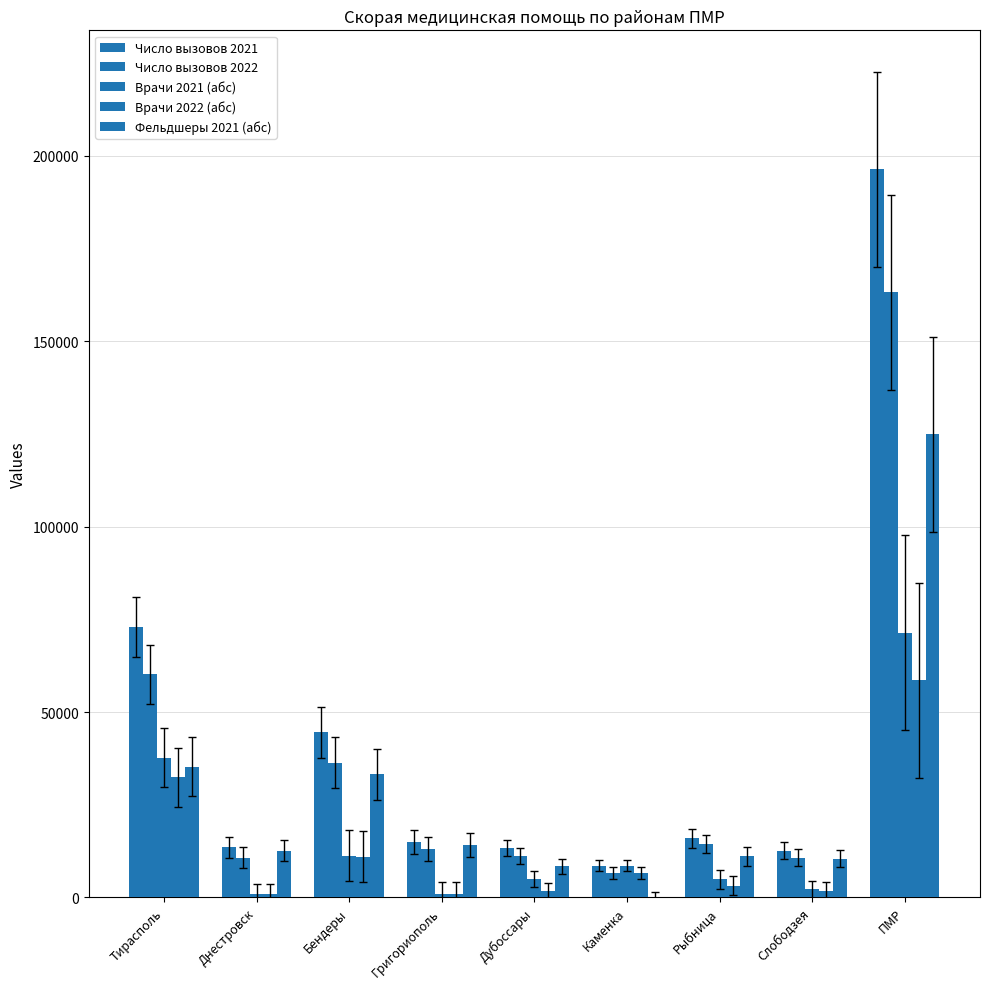

Reading left to right, what are all the values shown in this chart?

Число вызовов 2021: 72931	13473	44492	15003	13294	8580	15950	12593	196316
Число вызовов 2022: 60119	10710	36375	13116	11188	6582	14384	10734	163208
Врачи 2021 (абс): 37653	927	11253	958	4949	8580	4901	2195	71416
Врачи 2022 (абс): 32413	838	10996	887	1825	6582	3200	1783	58524
Фельдшеры 2021 (абс): 35278	12546	33239	14045	8345	0	11049	10398	124900